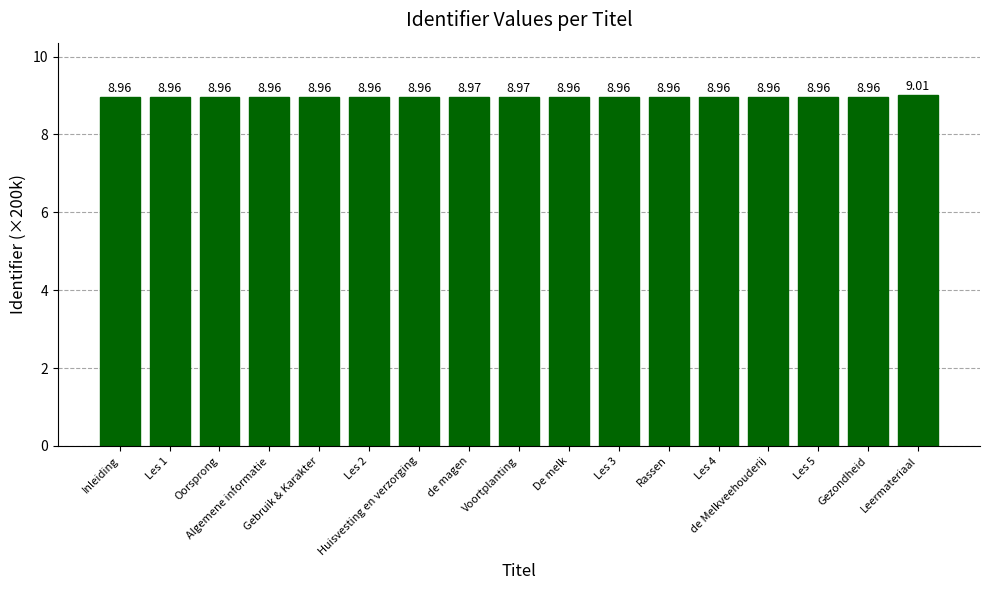

What is the value of the 4th bar from the left?

9.0